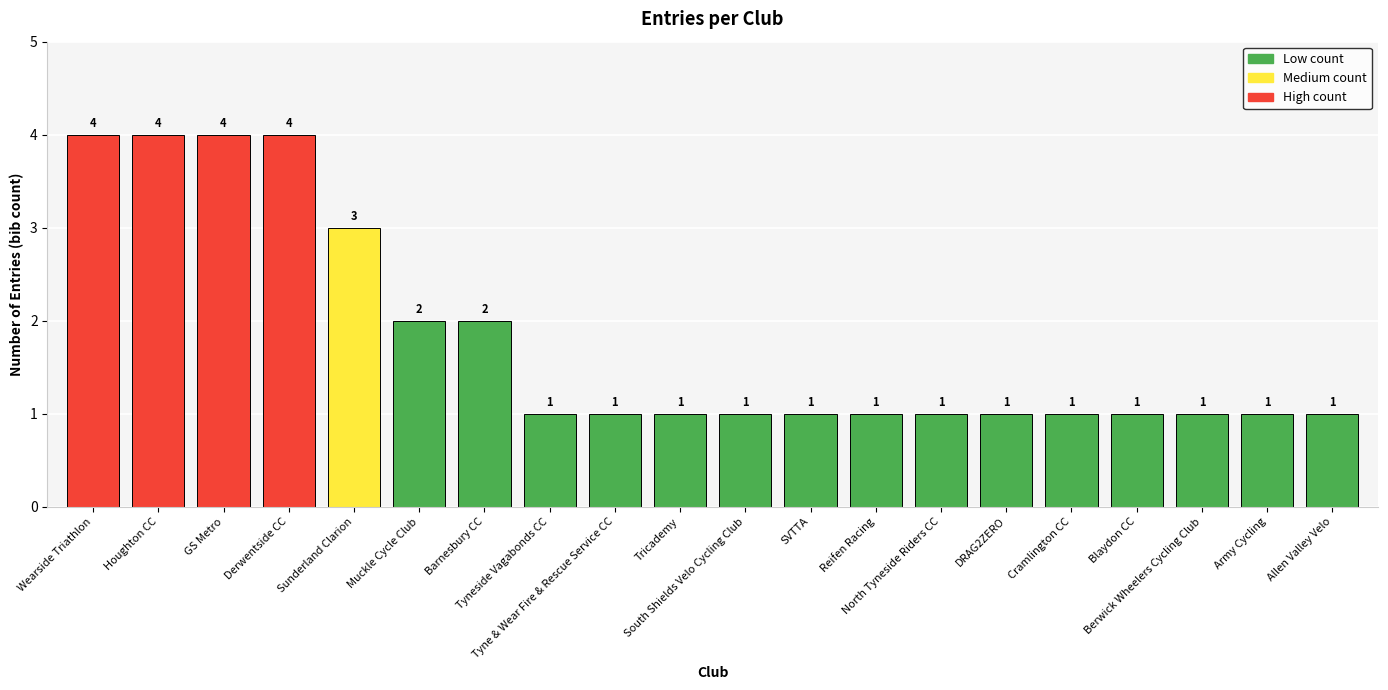

What is the value of the 10th bar from the left?

1